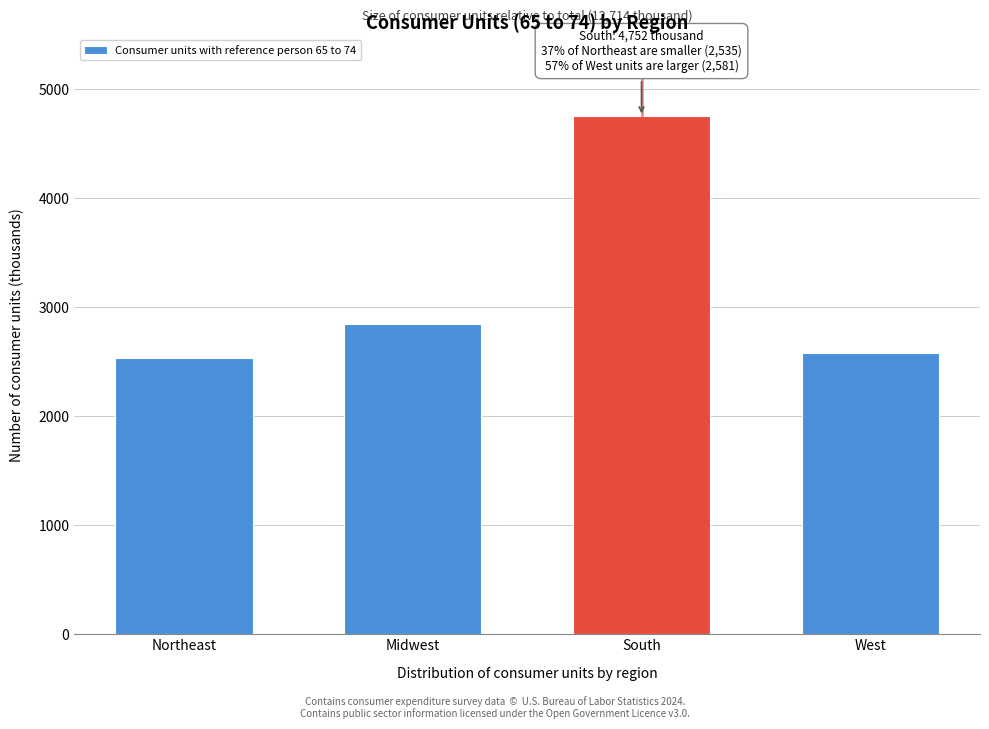

Reading left to right, what are all the values shown in this chart?

Northeast=2535	Midwest=2847	South=4752	West=2581